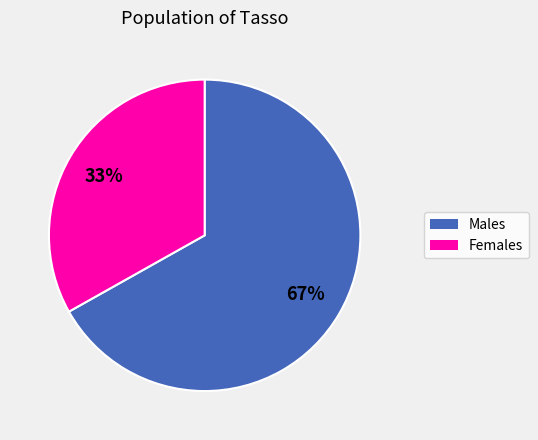

To the nearest percent, what is the difference between the largest and smallest slice percentages?

34%